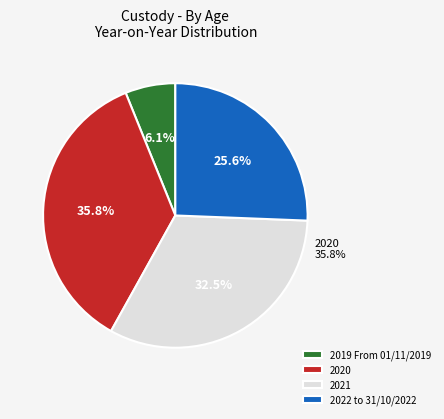

How many segments does this pie chart have?

4